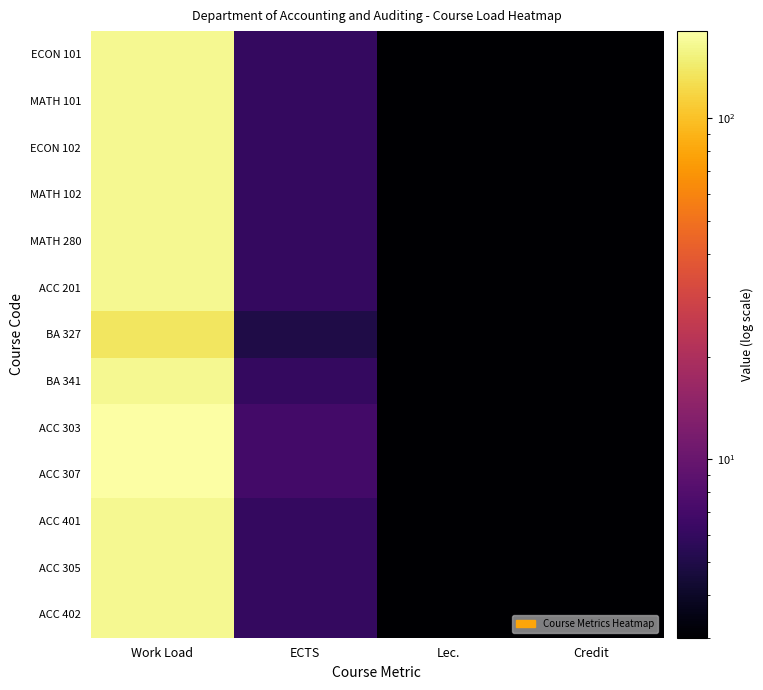

What is the minimum value shown in the chart?

3